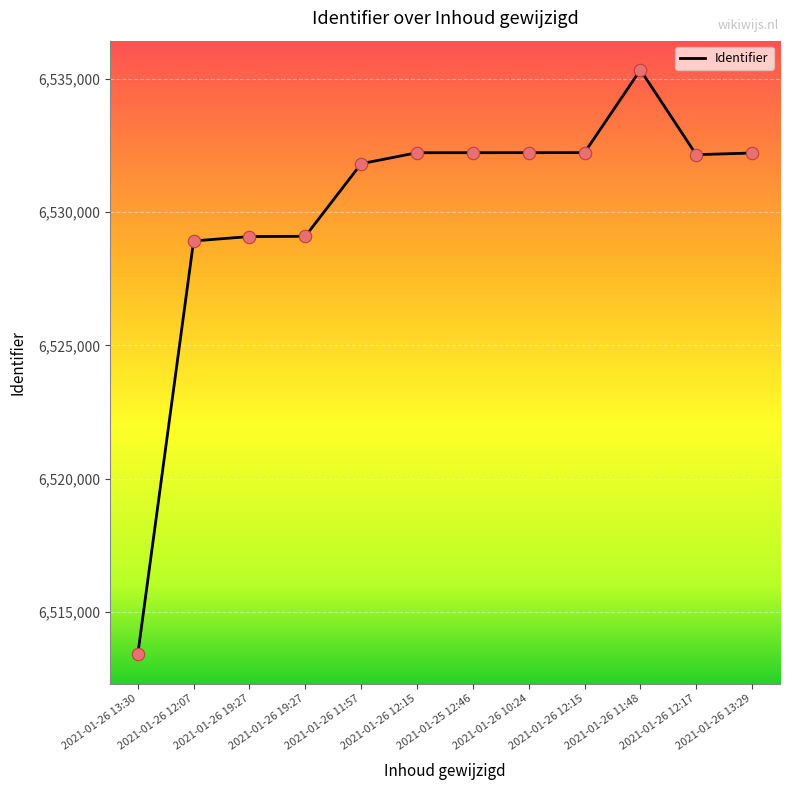

What is the change in value from 2021-01-26 12:15 to 2021-01-26 11:48?

+3105